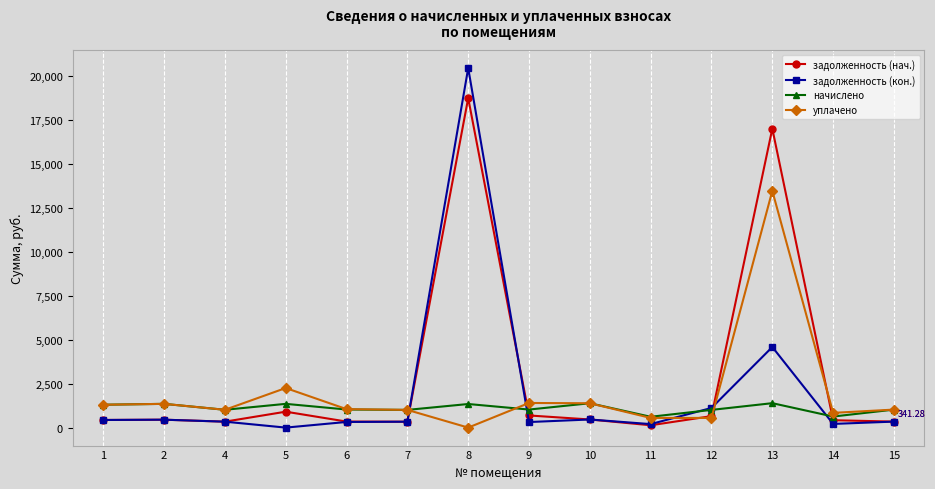

What is the difference between the уплачено values at 6 and 7?

43.4